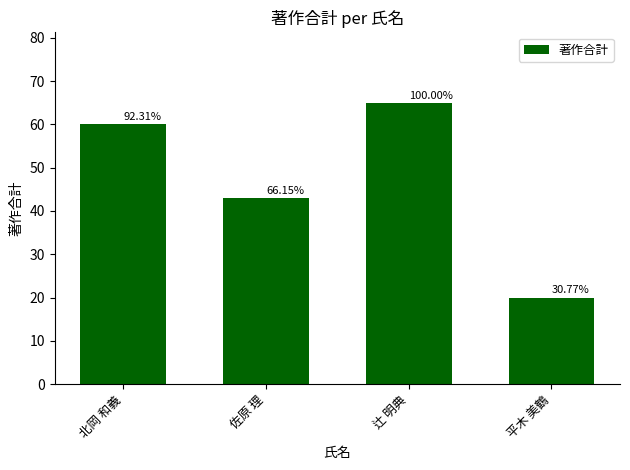

Is it true that the value at 佐原 理 is 43?

True